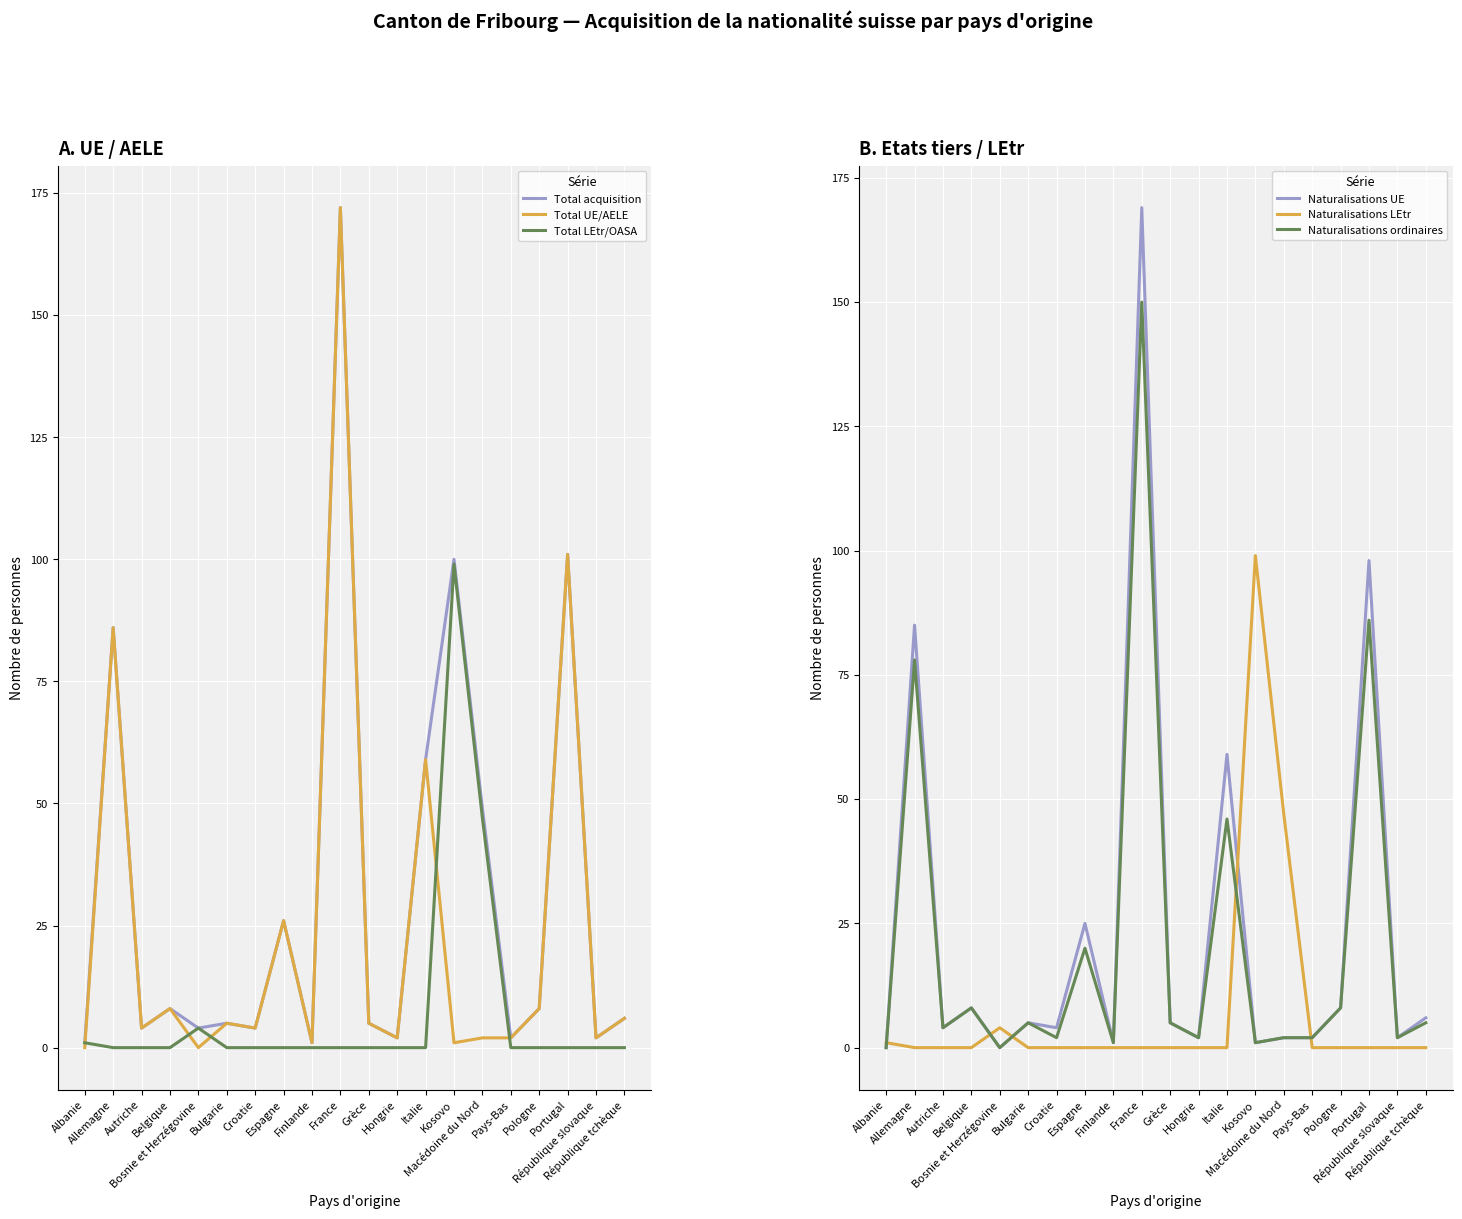

Where does the Total UE/AELE series first go above 5?

Allemagne